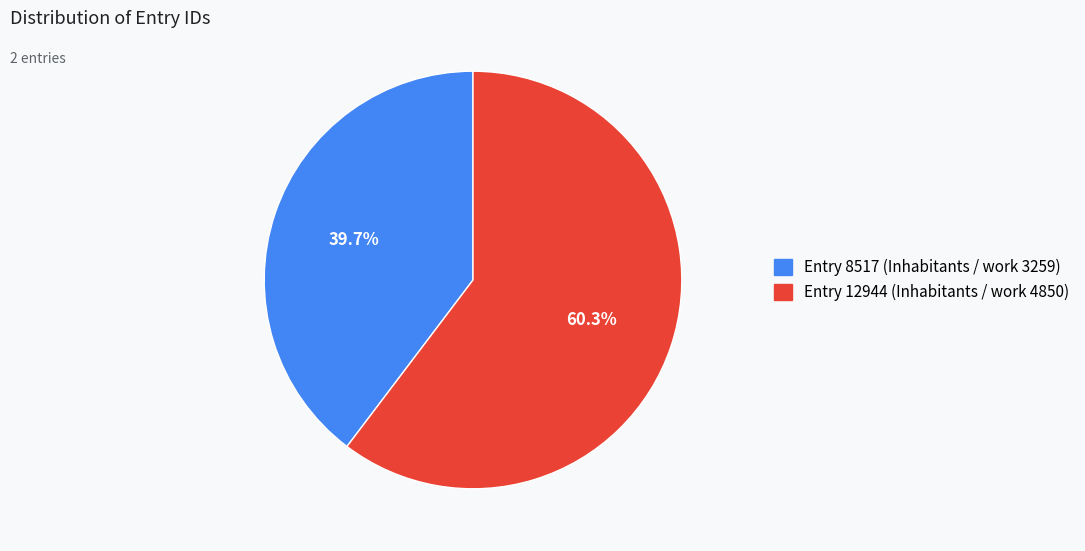

Which slice is the smallest?

Entry 8517 (Inhabitants / work 3259)